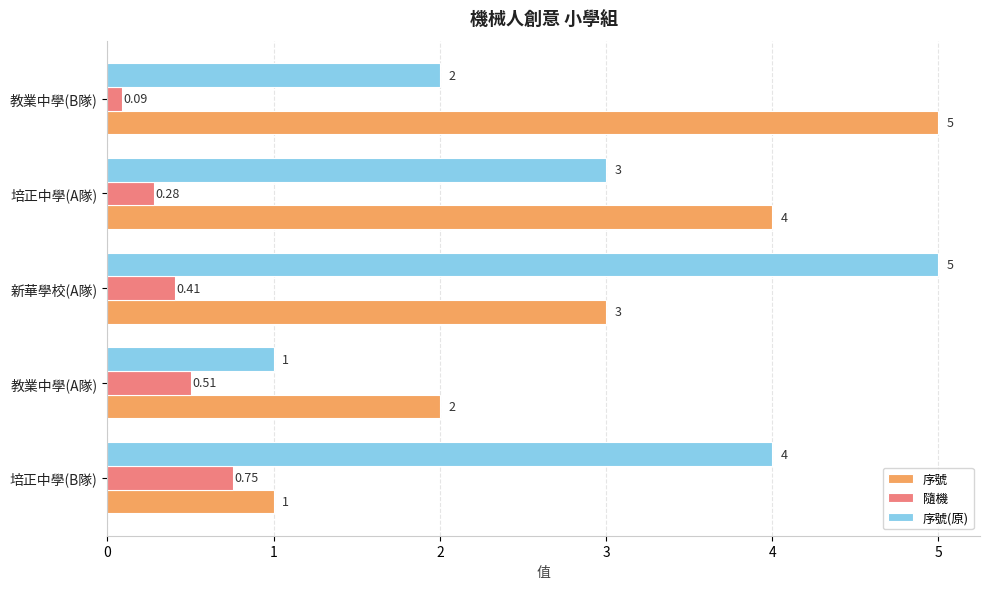

Which label corresponds to the smallest value in the chart?

教業中學(B隊)